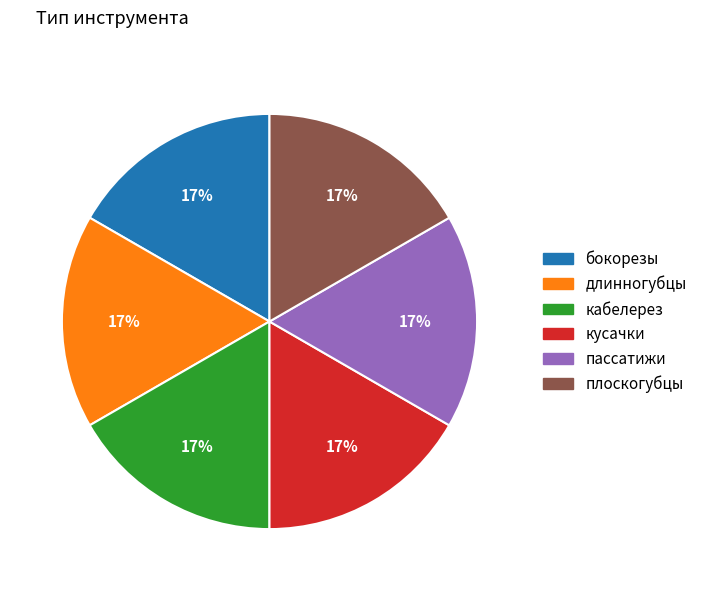

To the nearest percent, what is the combined percentage of кабелерез and плоскогубцы?

33%